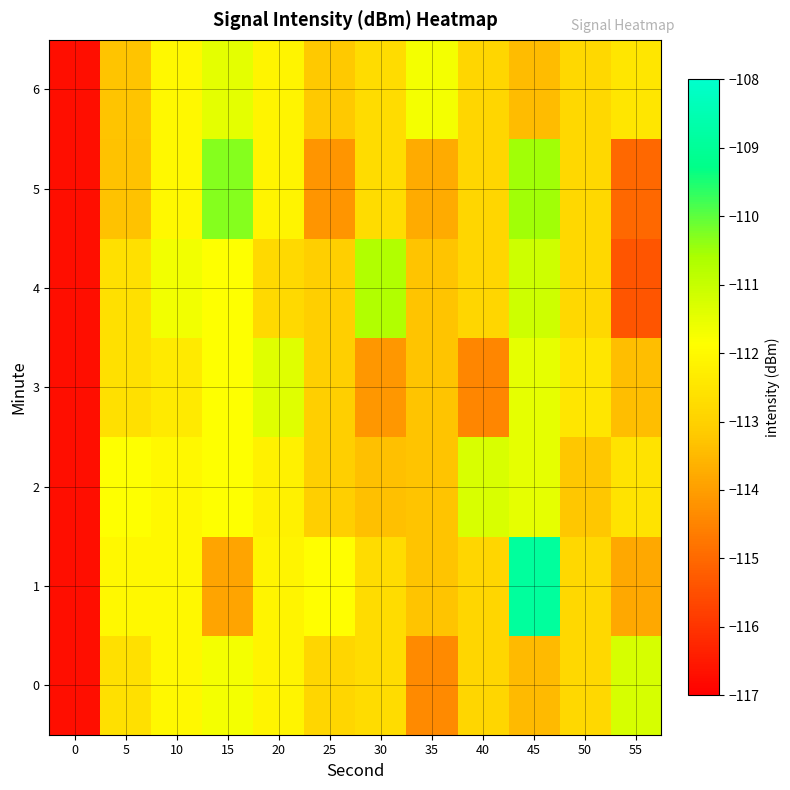

Rank the series by their maximum value, from highest to lowest.

1, 5, 4, 0, 2, 3, 6